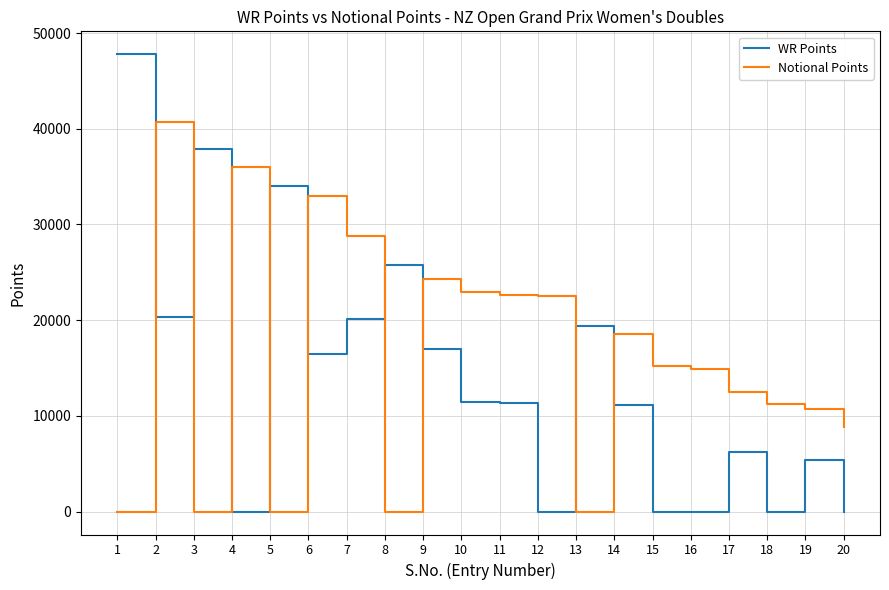

List the series in order of their peak value, highest first.

WR Points, Notional Points